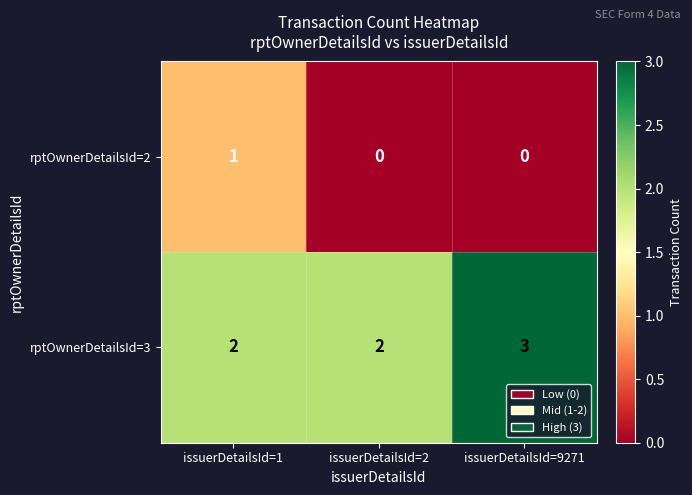

What is the maximum value for rptOwnerDetailsId=3?

3